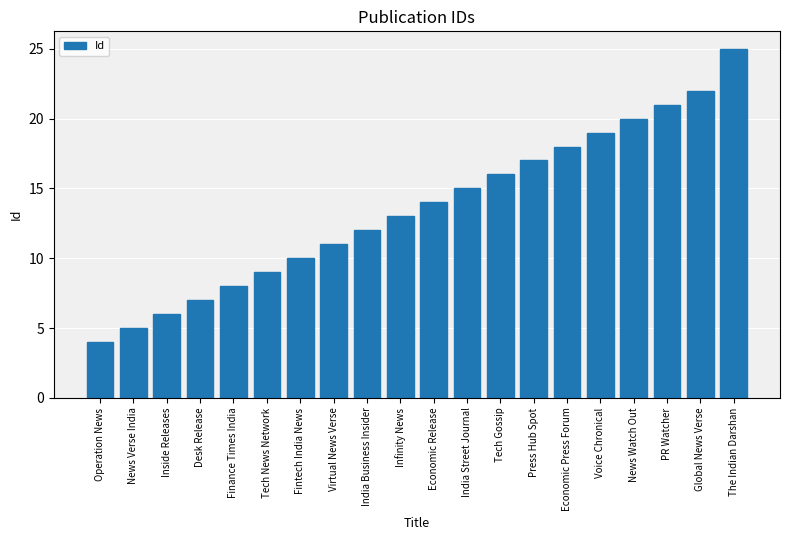

List the labels in order of value, largest first.

The Indian Darshan, Global News Verse, PR Watcher, News Watch Out, Voice Chronical, Economic Press Forum, Press Hub Spot, Tech Gossip, India Street Journal, Economic Release, Infinity News, India Business Insider, Virtual News Verse, Fintech India News, Tech News Network, Finance Times India, Desk Release, Inside Releases, News Verse India, Operation News